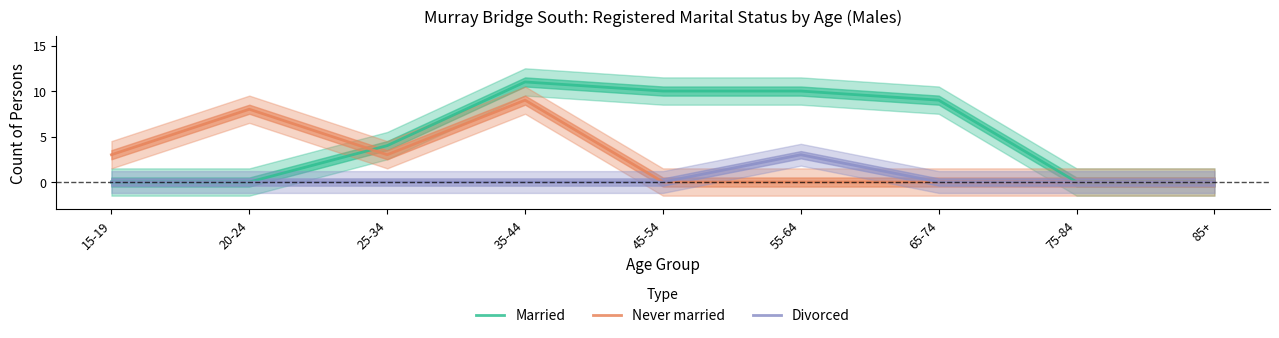

True or false: Divorced and Married cross at least once.

False